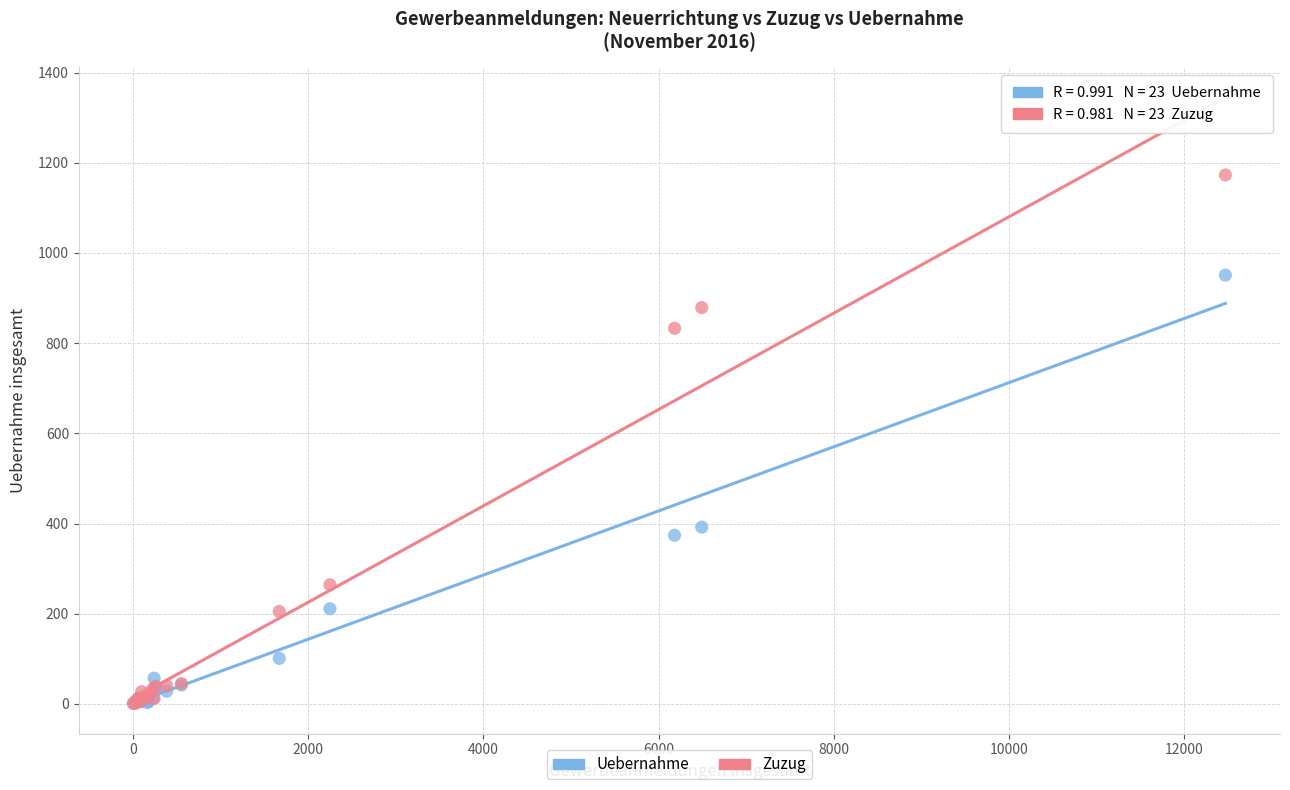

Across all series, what Y value is closest to 587?

392